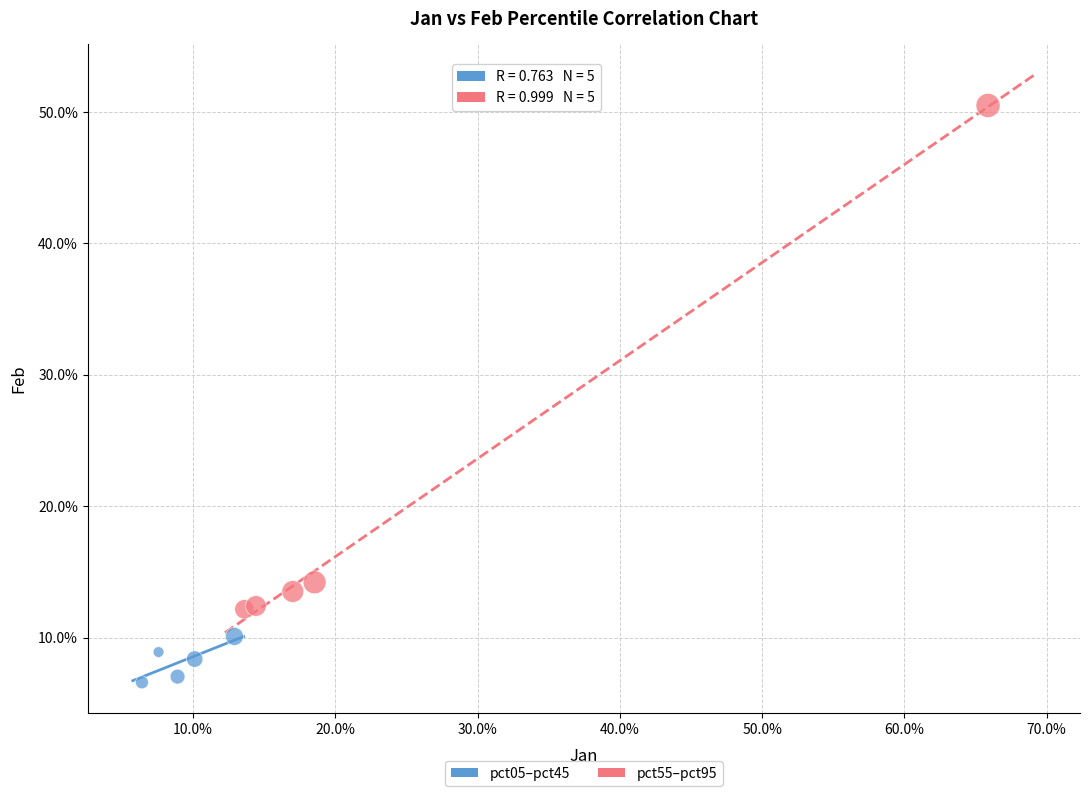

What are all the series names shown in the legend?

pct05–pct45, pct55–pct95